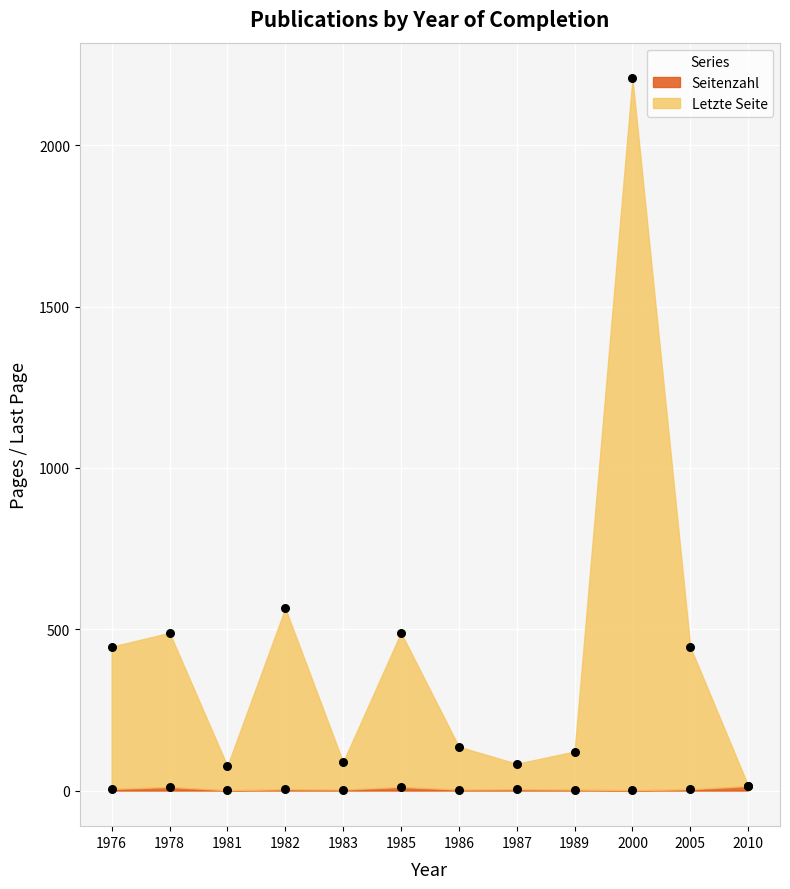

At which category is the sum across all series the highest?

2000